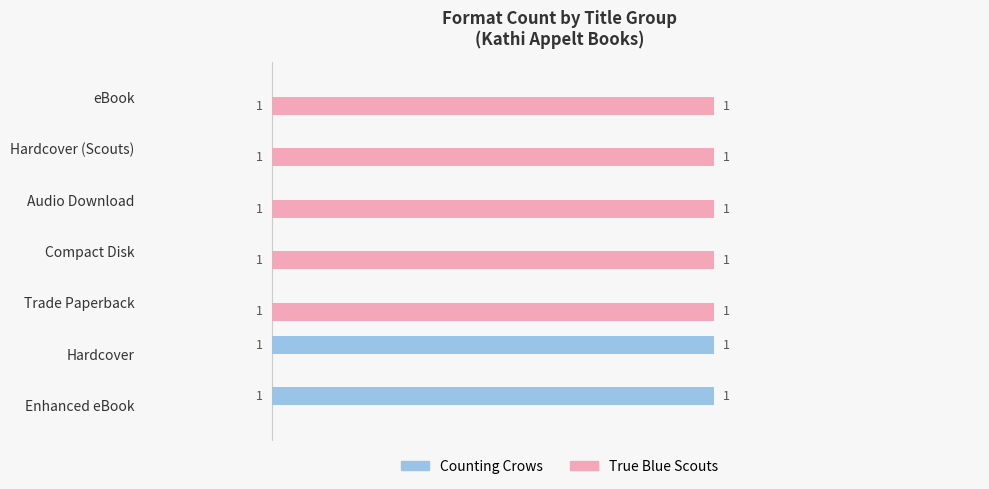

Count the Counting Crows values in the range 0 to 1.

7